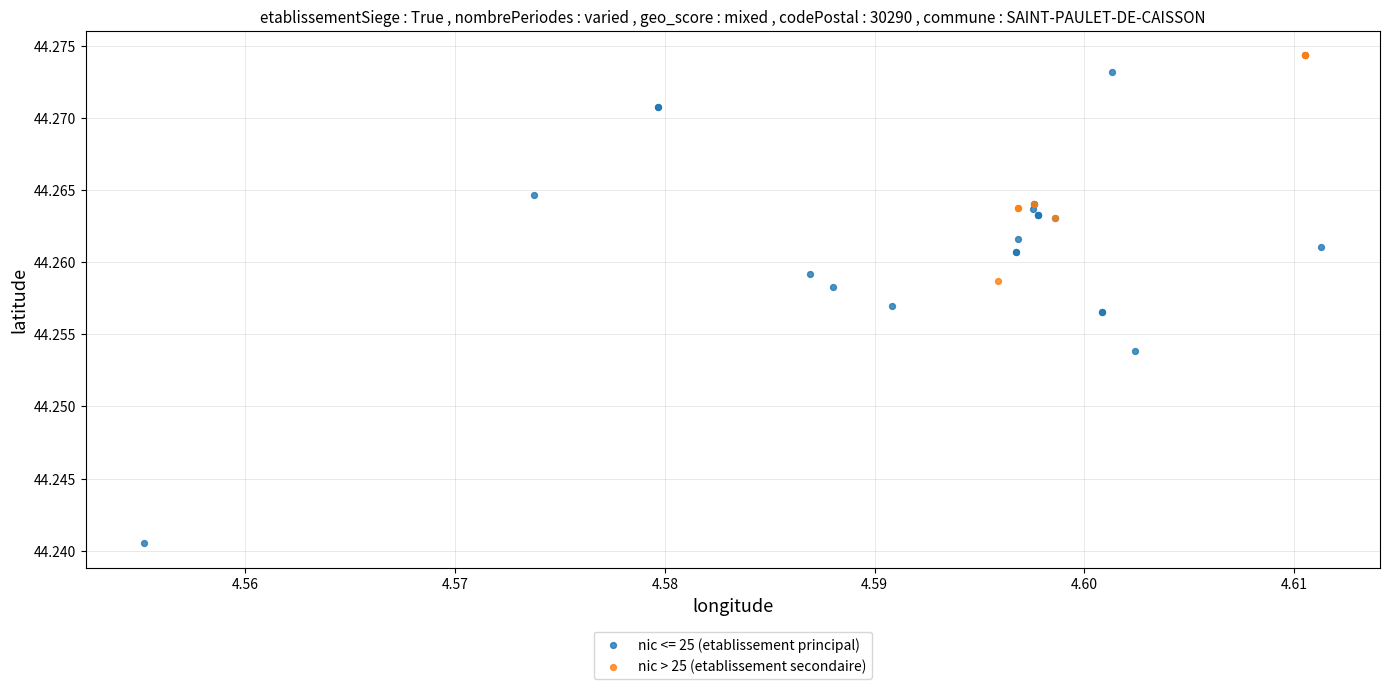

Which series reaches the minimum Y coordinate?

nic <= 25 (etablissement principal)